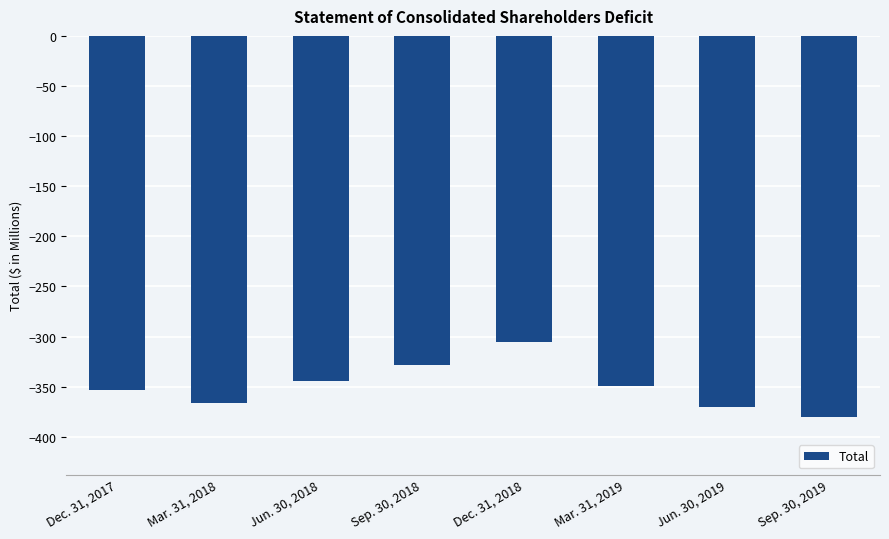

What is the average value?

-349.8